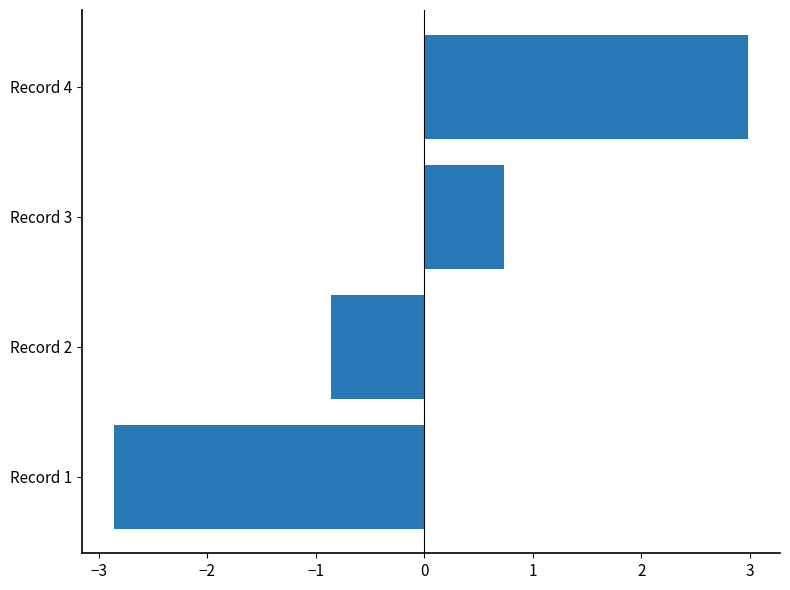

How many data points are less than 0?

2